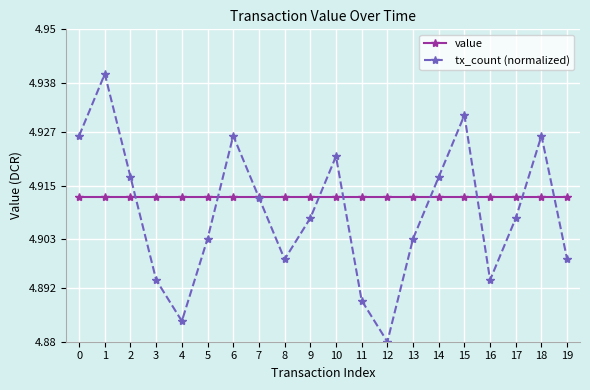

Is this an area chart (filled region under the line)?

No